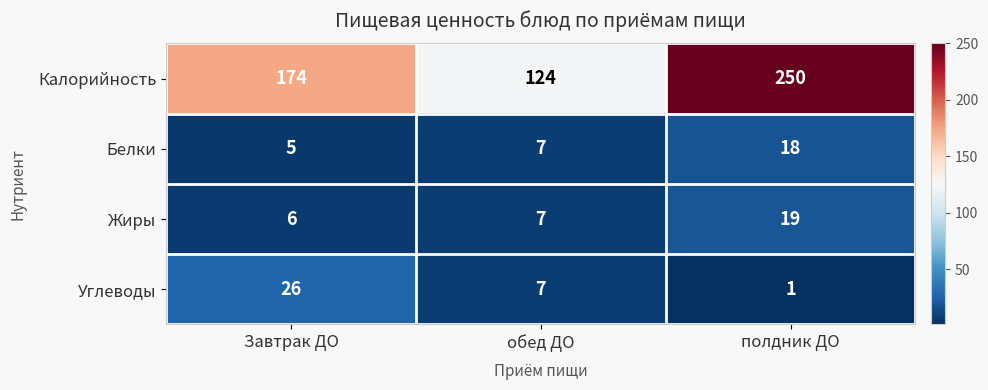

True or false: Калорийность has a value of 251 at Завтрак ДО.

False